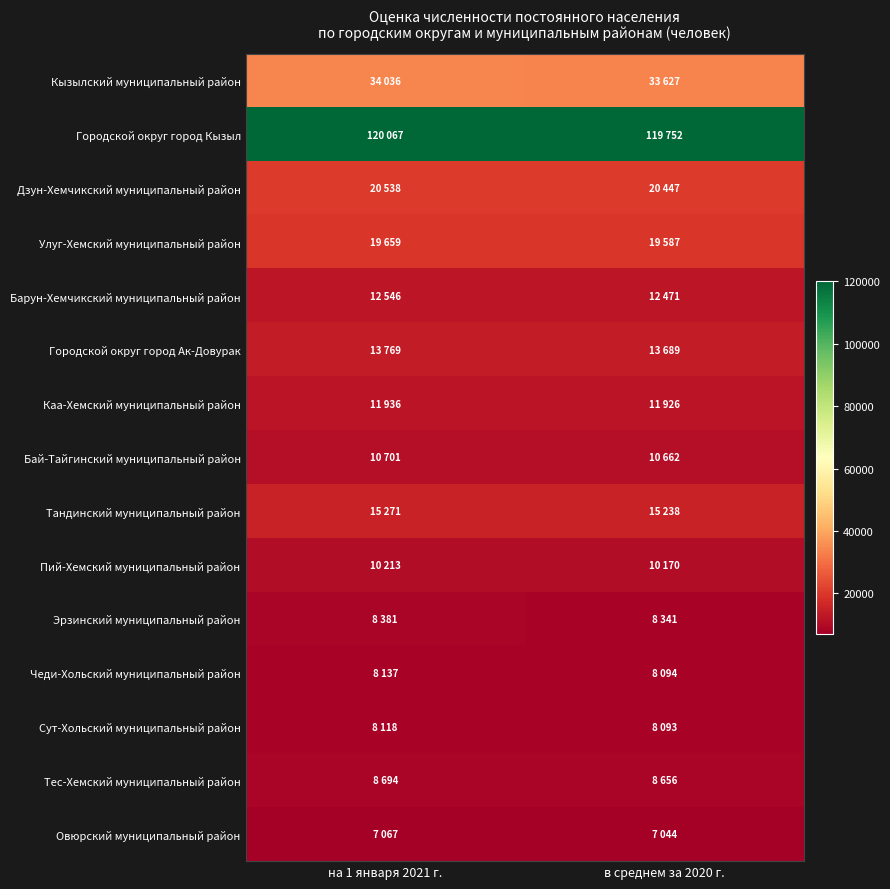

At how many categories does at least one series exceed 73324?

2